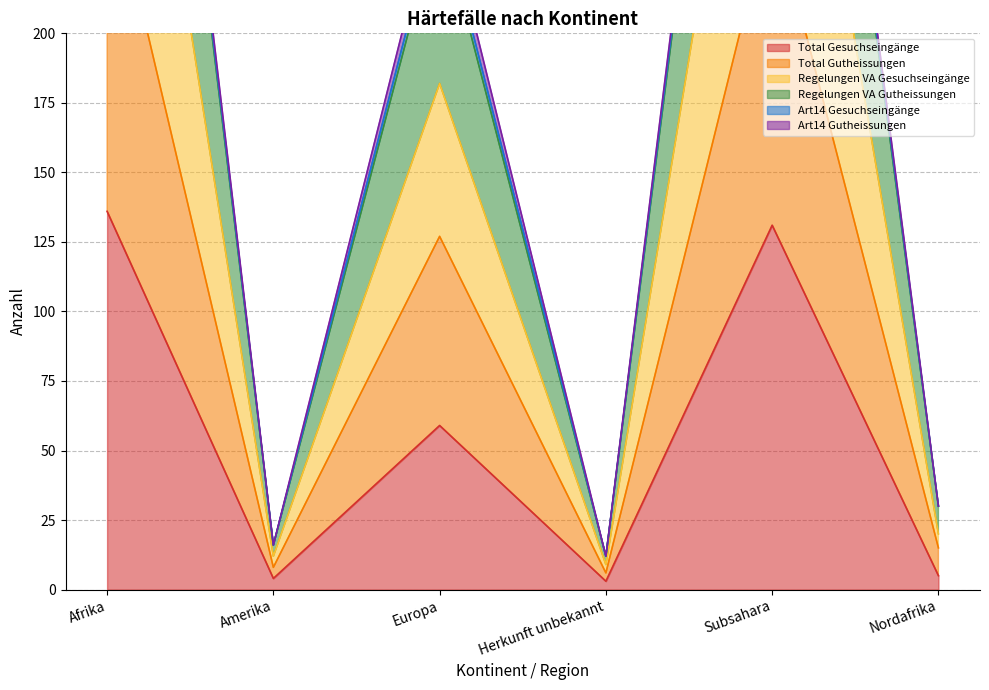

What value does the Total Gesuchseingänge series have at Nordafrika?

5